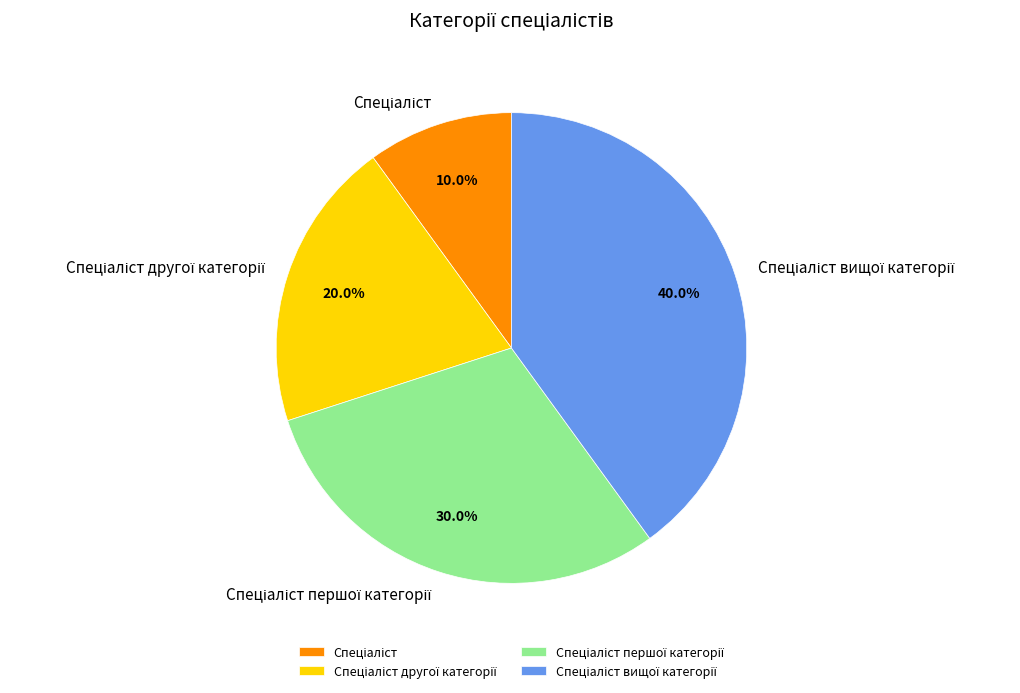

Is there any slice that represents more than half of the pie?

No